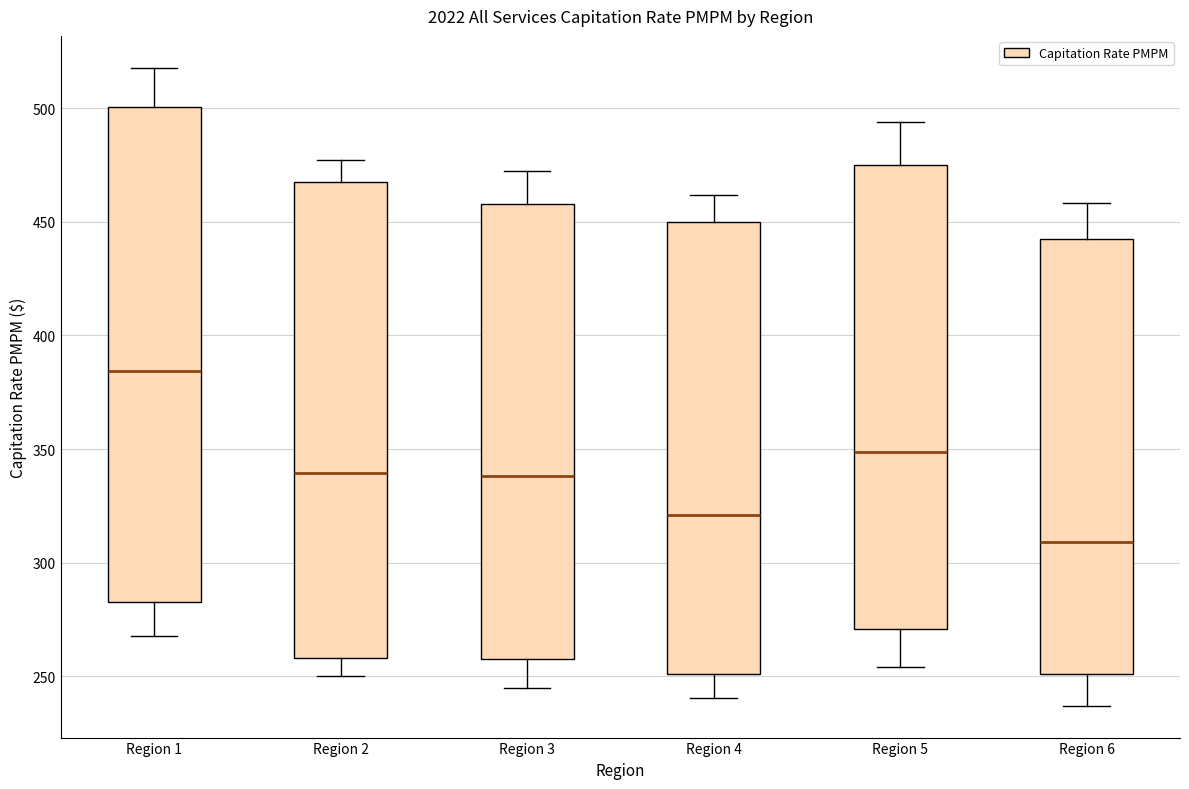

Where does the lower whisker of the box for Region 2 end on the y-axis? The values are not printed on the chart, so give them approximately, as read against the axis.

250